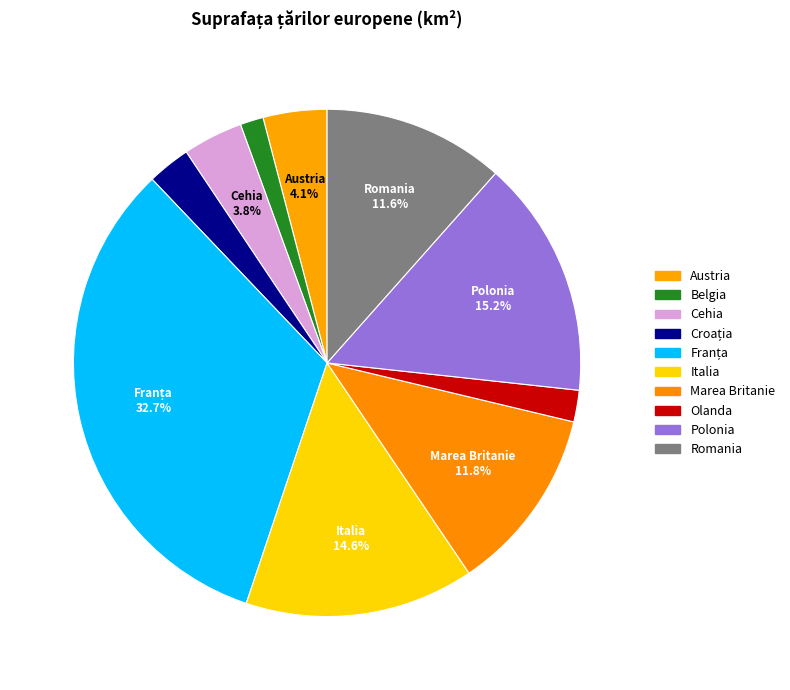

How many slices are in this pie chart?

10